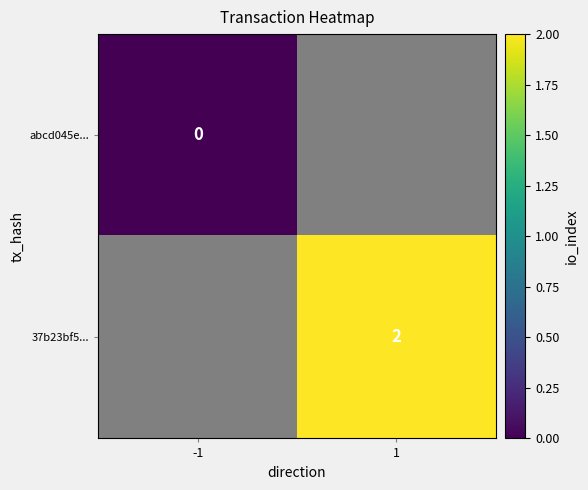

The value of 37b23bf5... at 1 is 3. True or false?

False